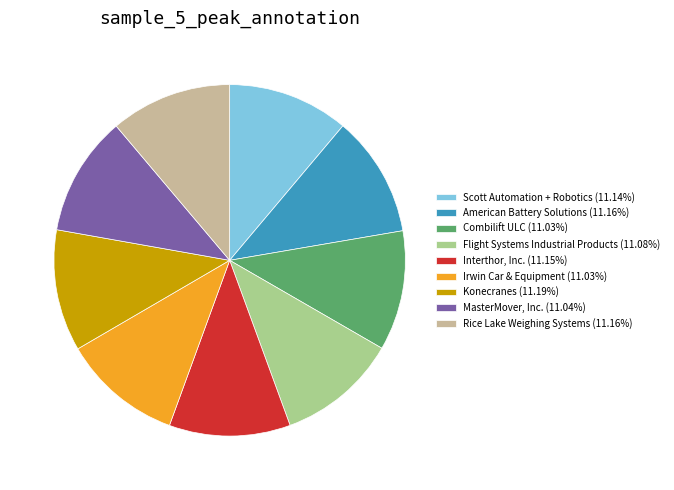

What is the ratio of the value at American Battery Solutions (11.16%) to the value at Irwin Car & Equipment (11.03%)?

1.0